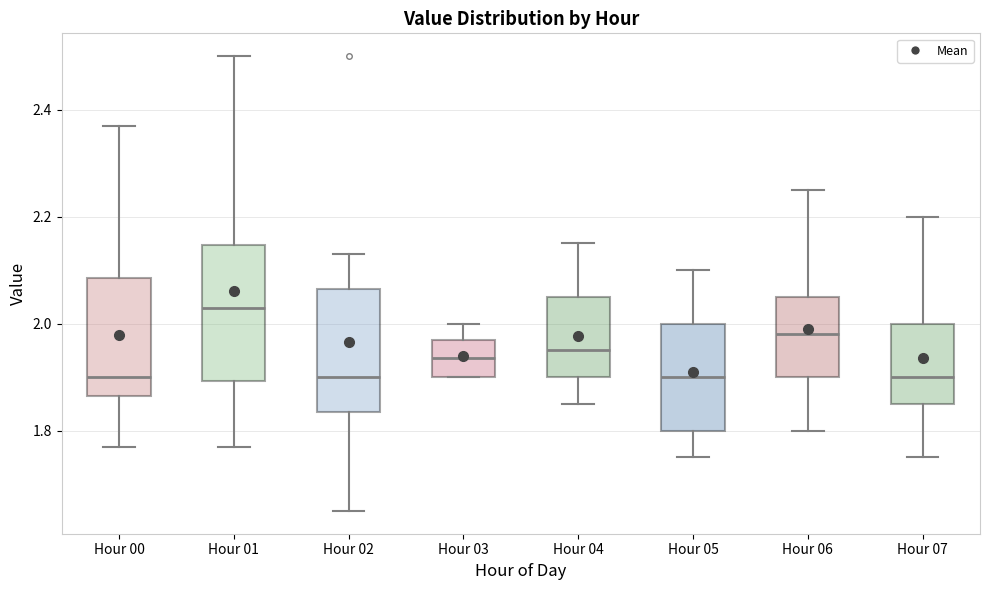

Comparing the boxes themselves (not the whiskers), which one is the tallest?

Hour 01